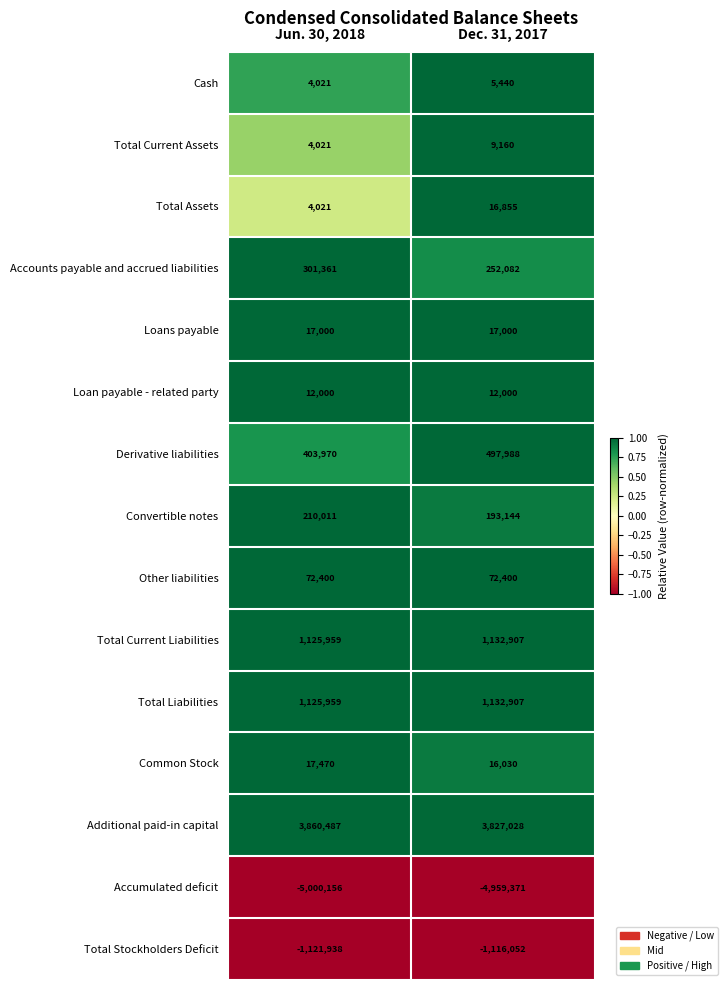

Which series has the widest spread of values?

Derivative liabilities